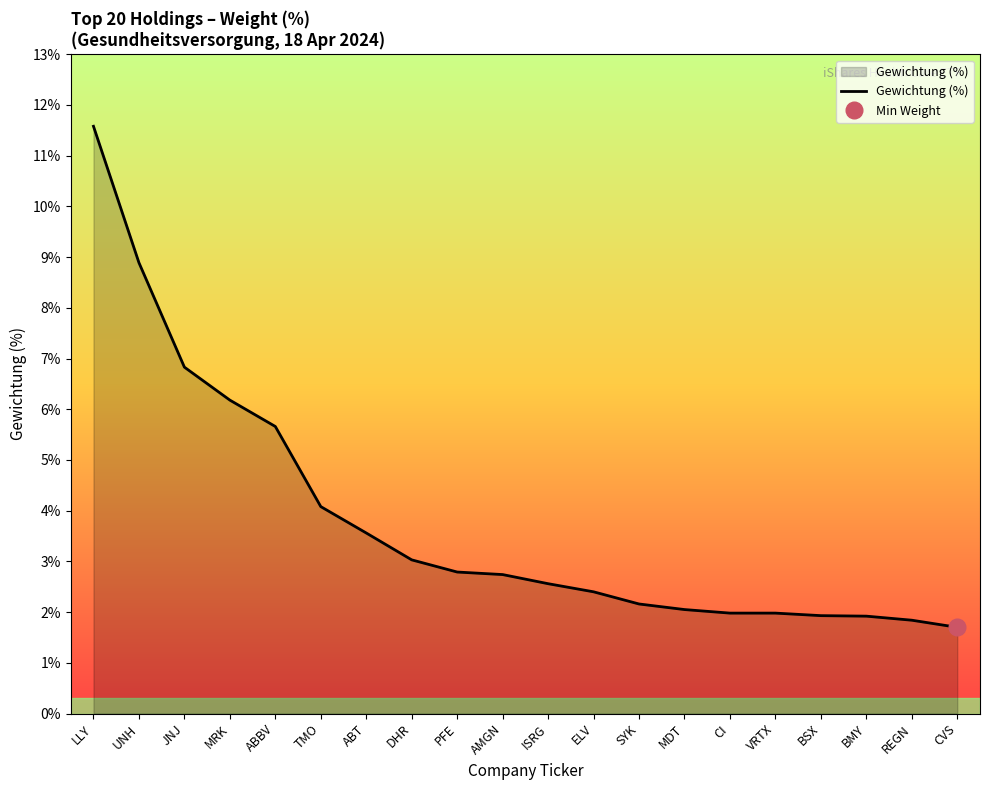

Where is the data nearest to the value 6?

MRK